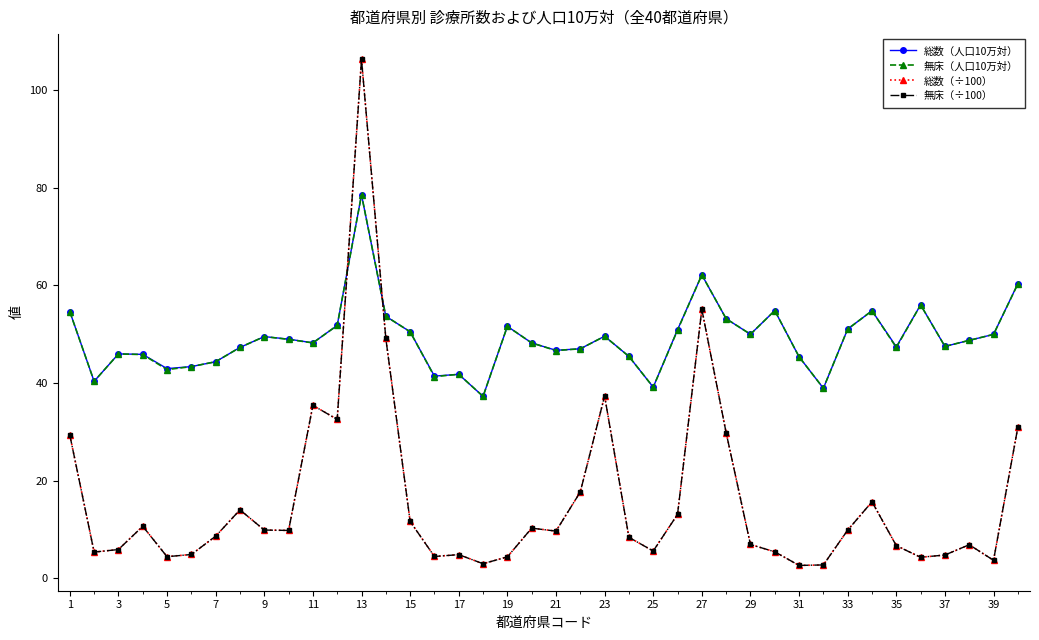

Which series ends up on top after the final intersection of 総数（÷100） and 無床（人口10万対）?

無床（人口10万対）